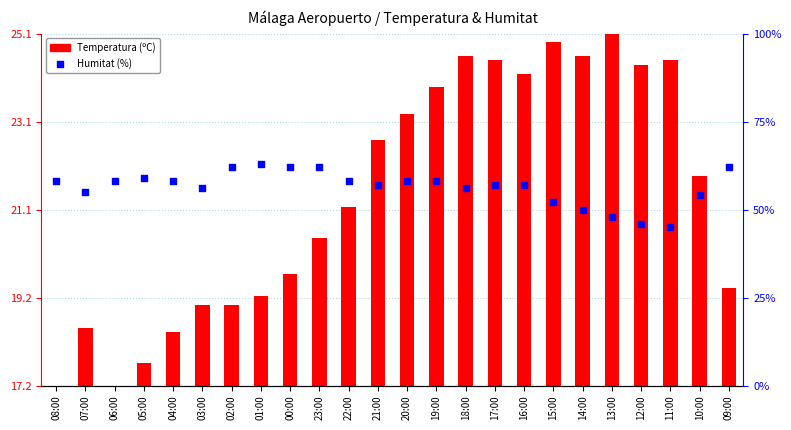

Which series reaches the minimum Y coordinate?

Temperatura (ºC)